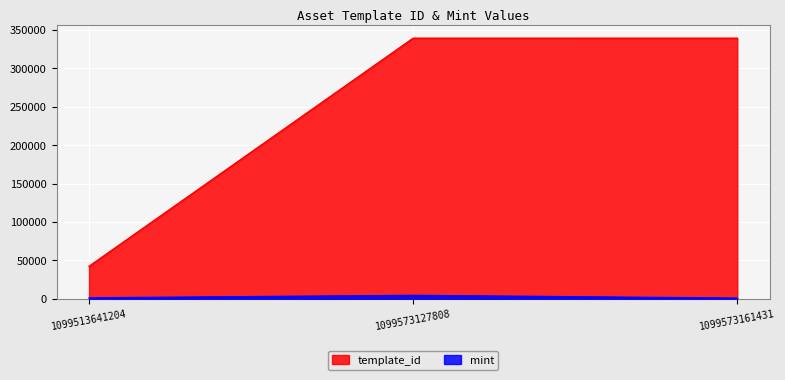

Reading left to right, transcribe all the data shown in this chart.

template_id: 42420	339228	339248
mint: 1348	4576	989